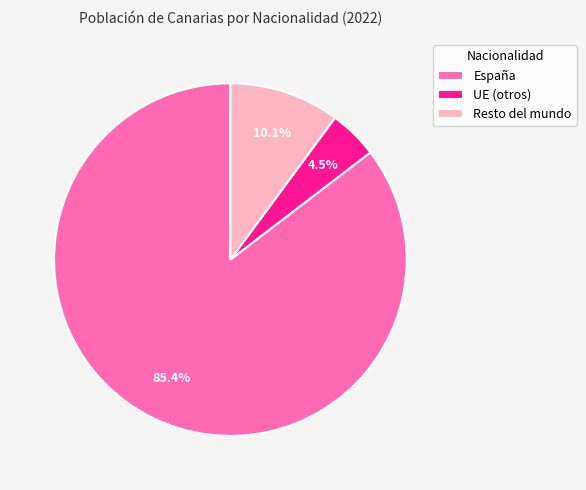

Which category has the smallest portion of the pie?

UE (otros)